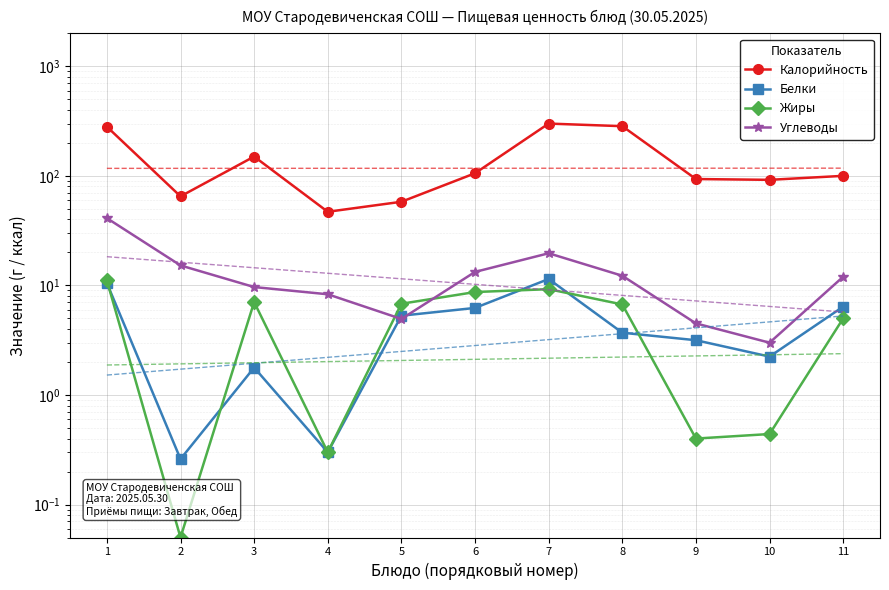

What is the average value of the Жиры series?

5.1